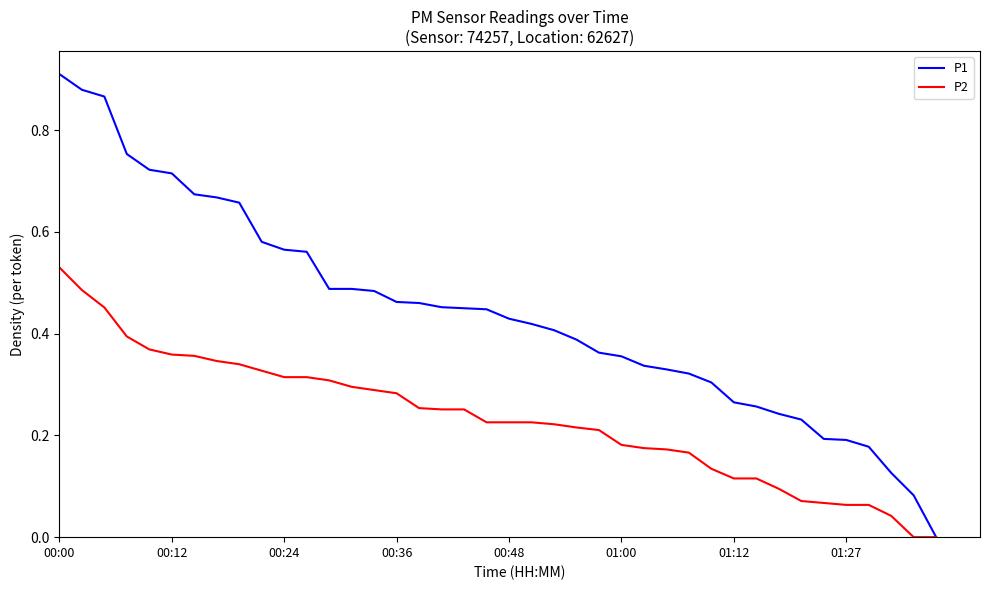

Which series has the widest spread of values?

P1